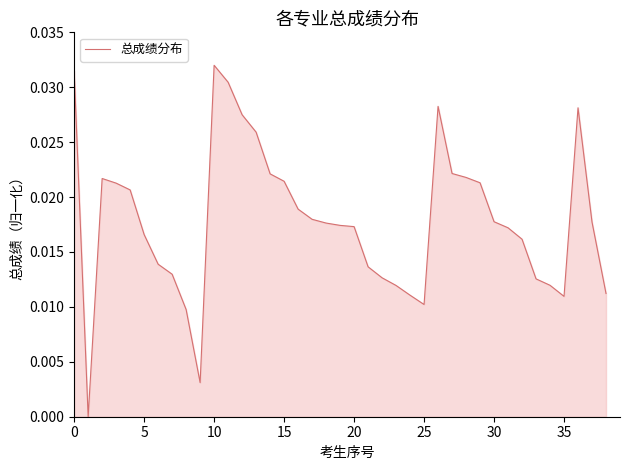

Does the chart display data point markers on the line(s)?

No